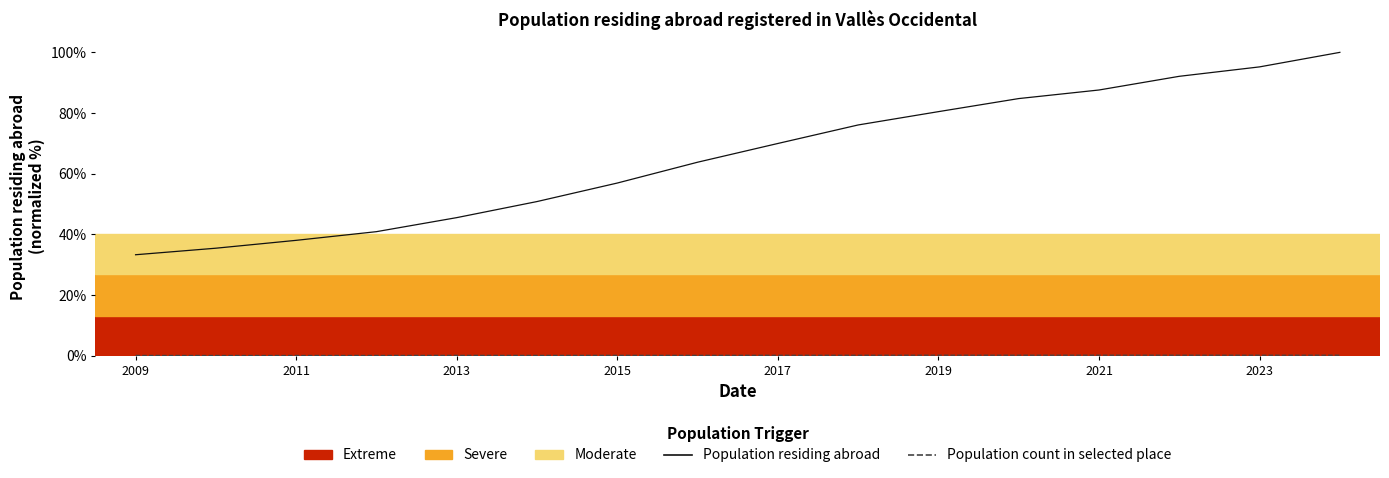

Which series has the largest range (max minus min)?

Population residing abroad